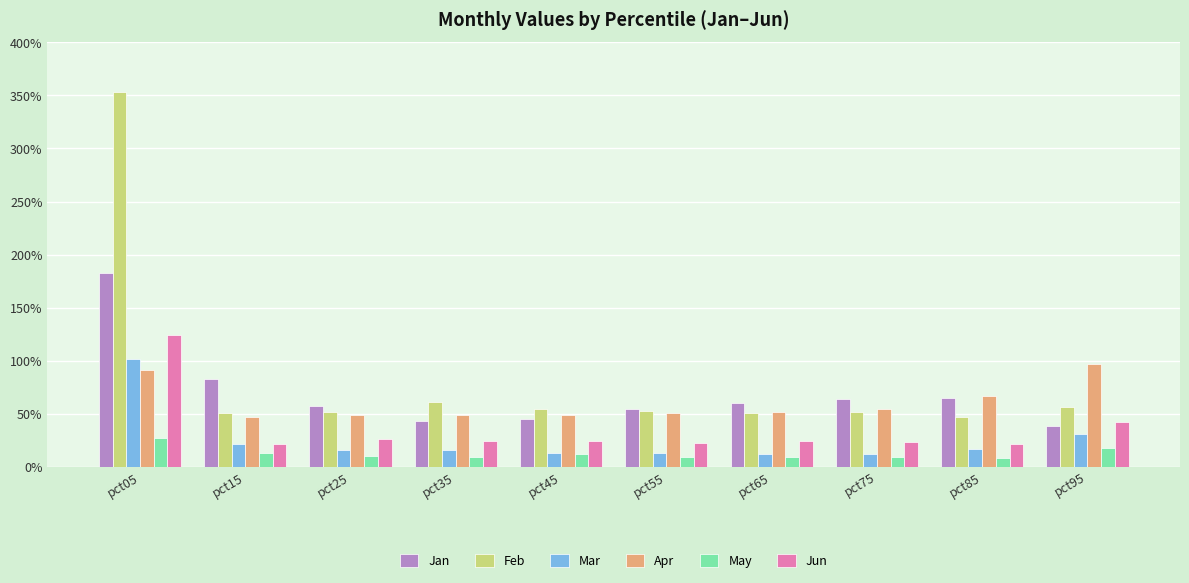

At which category is the sum across all series the highest?

pct05